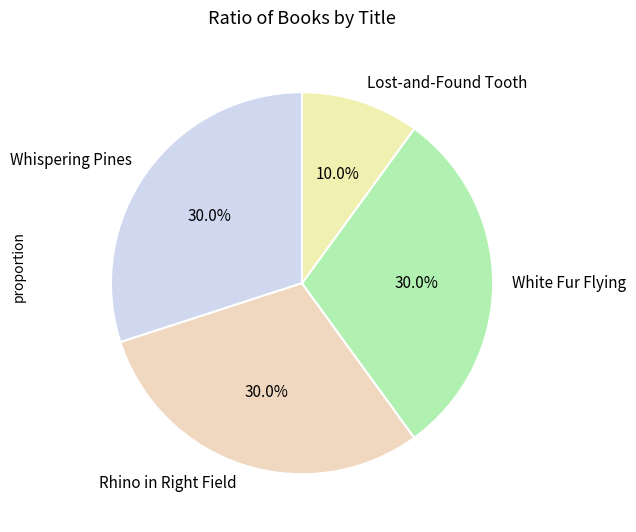

Which category has the smallest portion of the pie?

Lost-and-Found Tooth